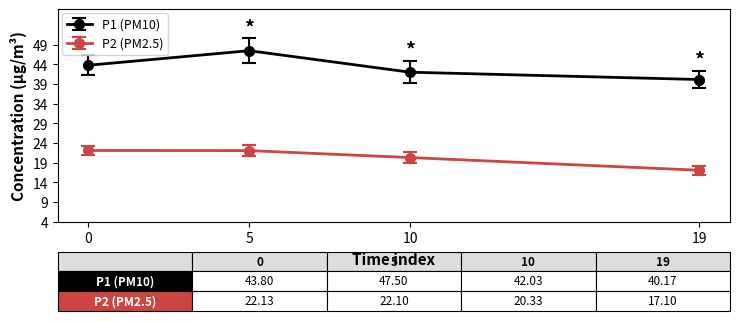

True or false: P1 (PM10) has a value of 28.7 at 5.

False